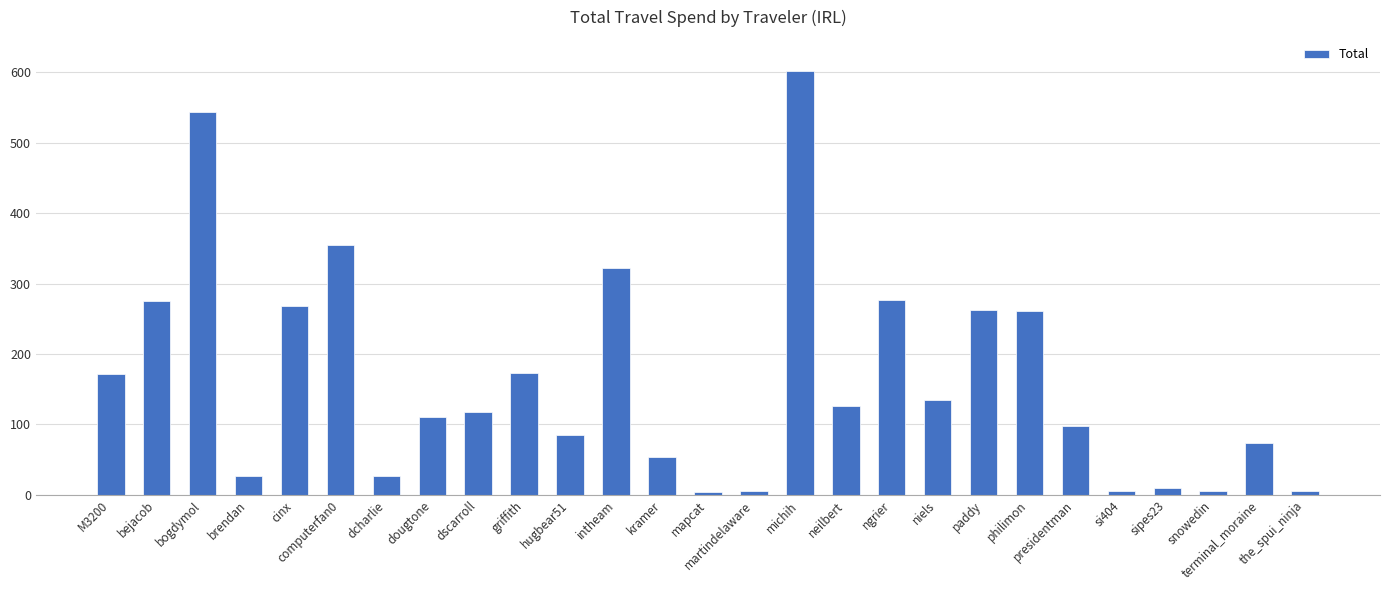

What is the maximum value shown in the chart?

601.2